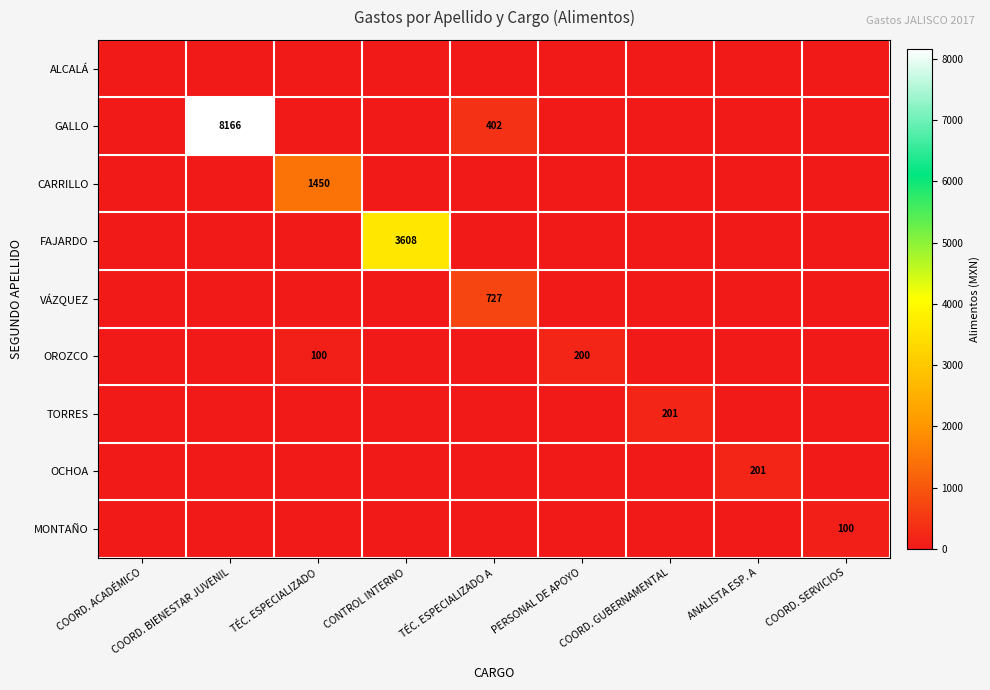

Is it true that OROZCO equals 100 at TÉC. ESPECIALIZADO?

True